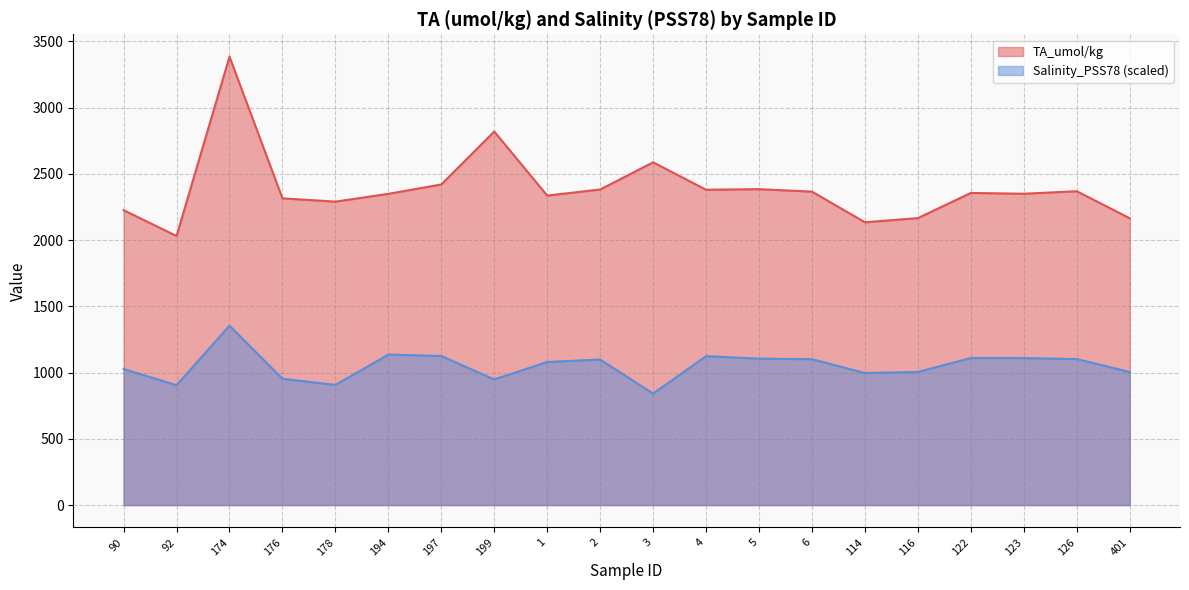

What is the difference between the second highest and second lowest values in the Salinity_PSS78 series?

231.2